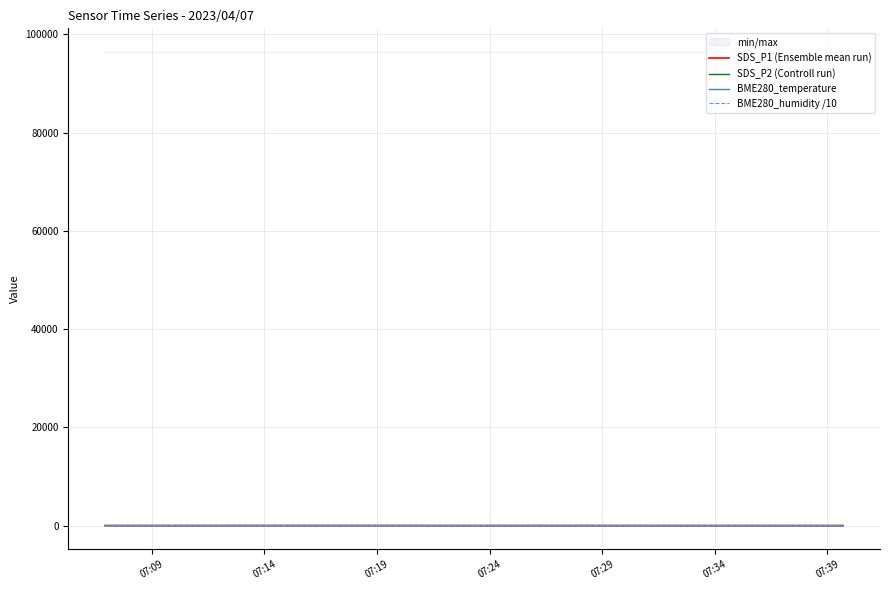

Between which two adjacent categories do SDS_P2 (Controll run) and BME280_humidity /10 first intersect?

07:09 and 07:14